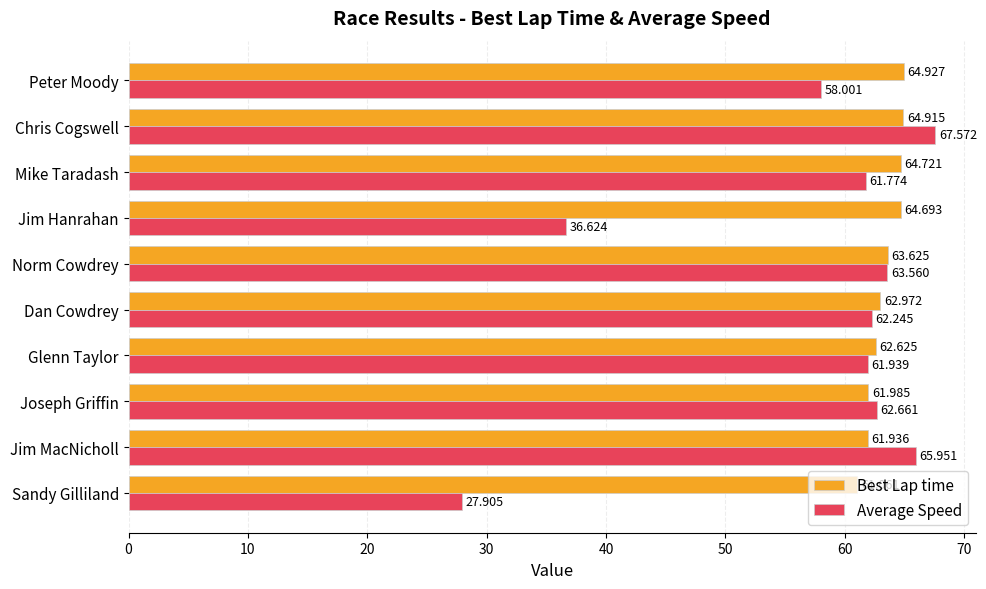

What is the difference between the maximum and minimum values in the Best Lap time series?

3.9